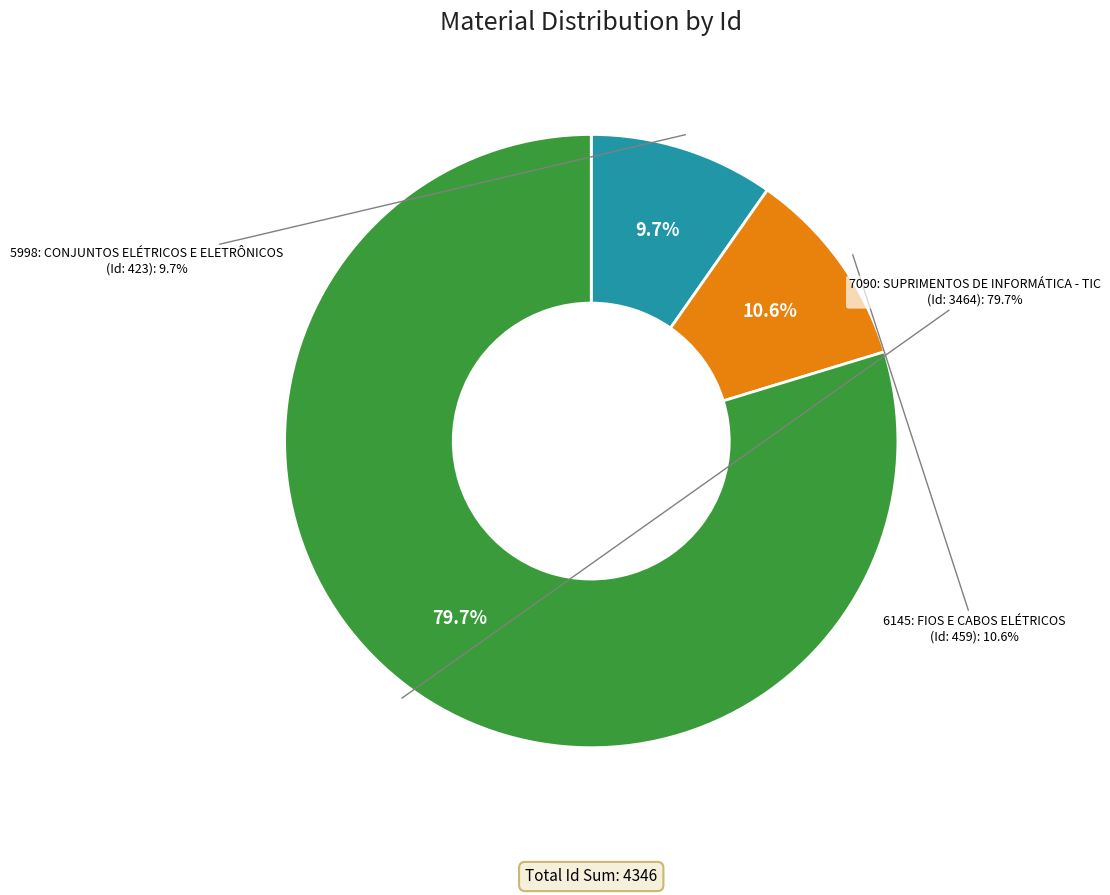

What percentage is the 7090: SUPRIMENTOS DE INFORMÁTICA - TIC slice, to the nearest percent?

80%